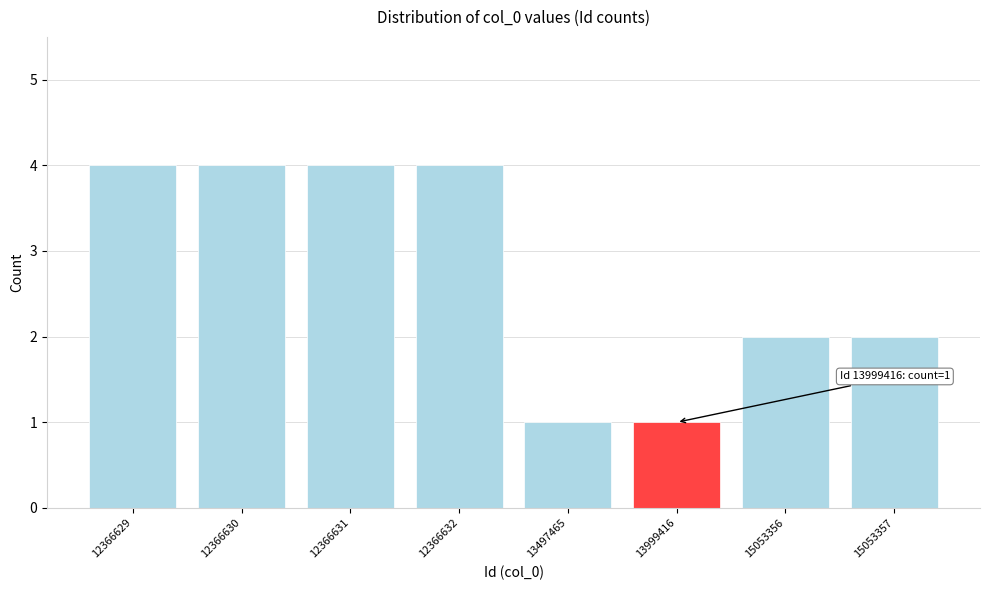

Reading left to right, what are all the values shown in this chart?

4	4	4	4	1	1	2	2